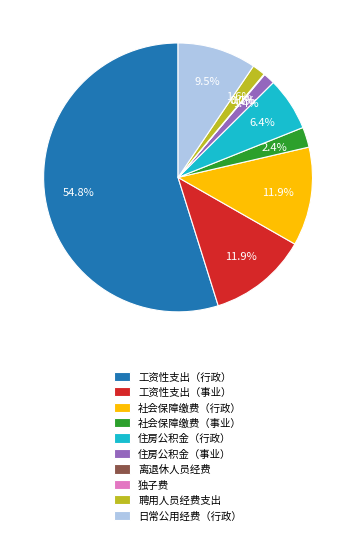

How much of the chart is everything except 住房公积金（事业）?

98.6%